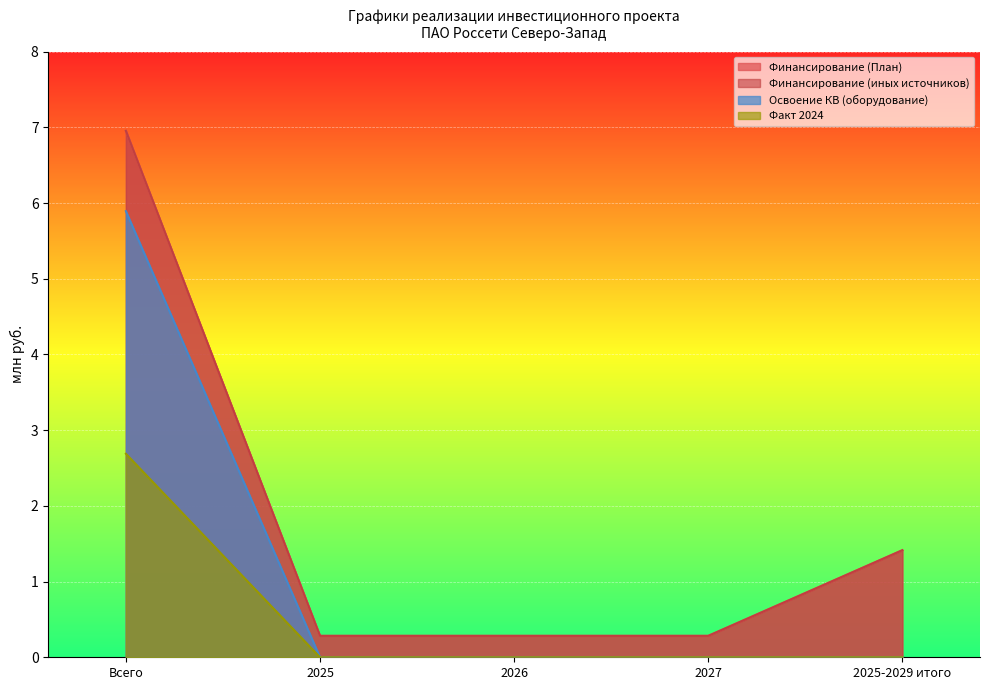

What is the total value across all series at Всего?

22.5